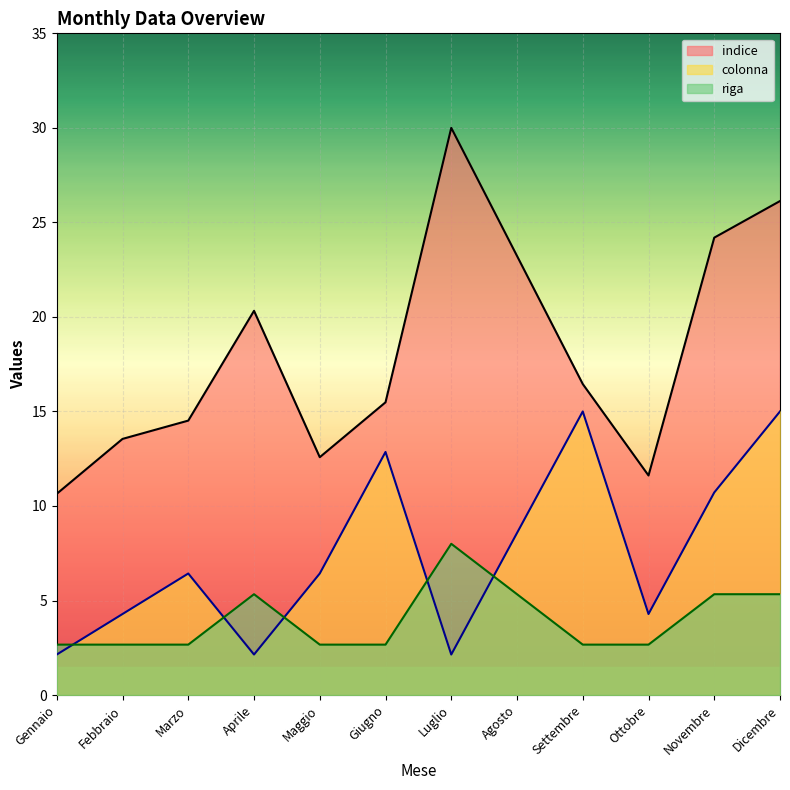

Reading left to right, extract all data points from this chart.

indice: 10.6	13.5	14.5	20.3	12.6	15.5	30.0	23.2	16.5	11.6	24.2	26.1
colonna: 2.1	4.3	6.4	2.1	6.4	12.9	2.1	8.6	15.0	4.3	10.7	15.0
riga: 2.7	2.7	2.7	5.3	2.7	2.7	8.0	5.3	2.7	2.7	5.3	5.3